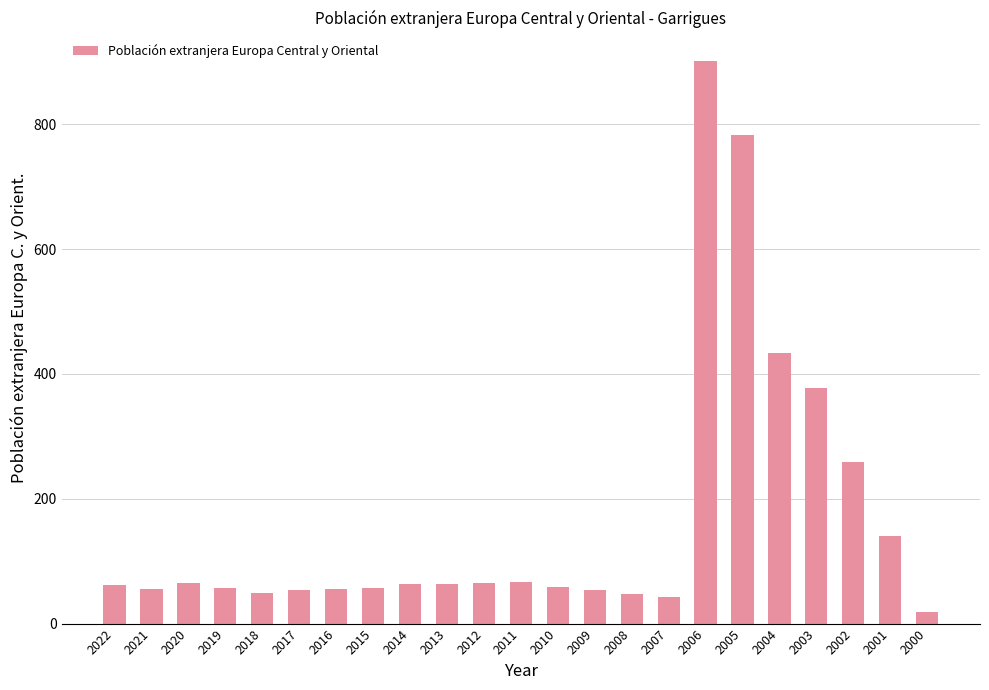

What is the average value?

166